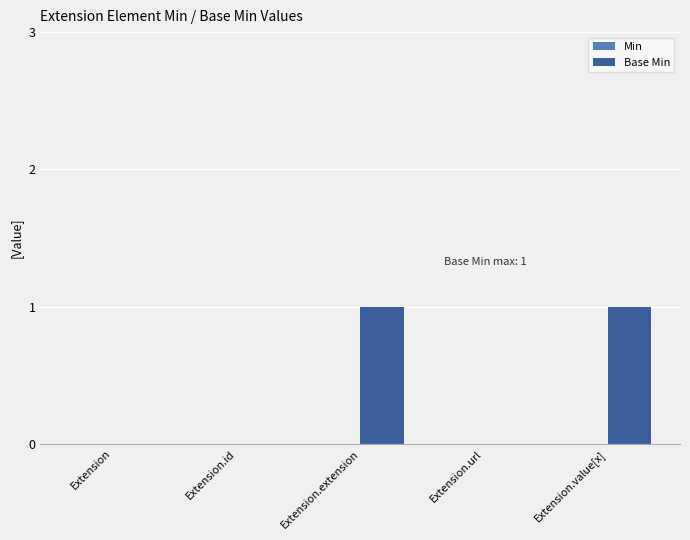

What is the change in value from Extension to Extension.value[x]?

+1